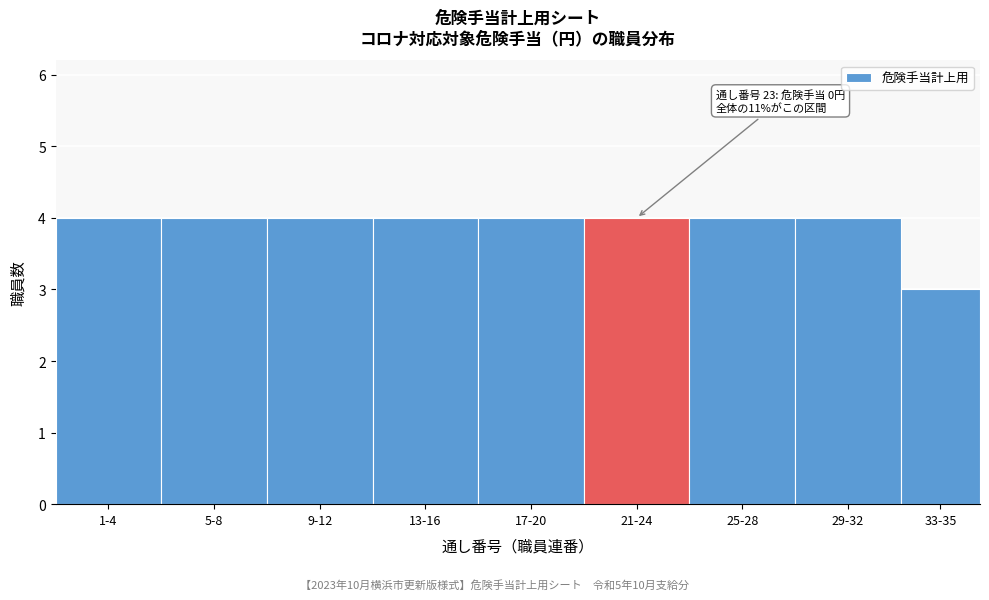

Reading left to right, extract all data points from this chart.

1-4=4	5-8=4	9-12=4	13-16=4	17-20=4	21-24=4	25-28=4	29-32=4	33-35=3